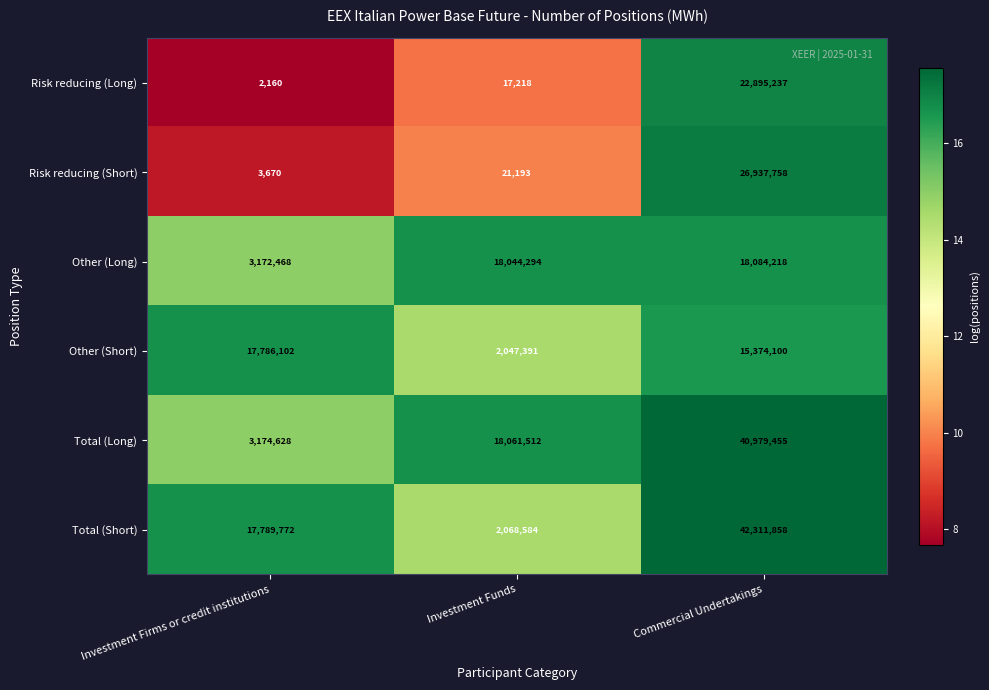

At Commercial Undertakings, list the series in order from largest to smallest.

Total (Short), Total (Long), Risk reducing (Short), Risk reducing (Long), Other (Long), Other (Short)